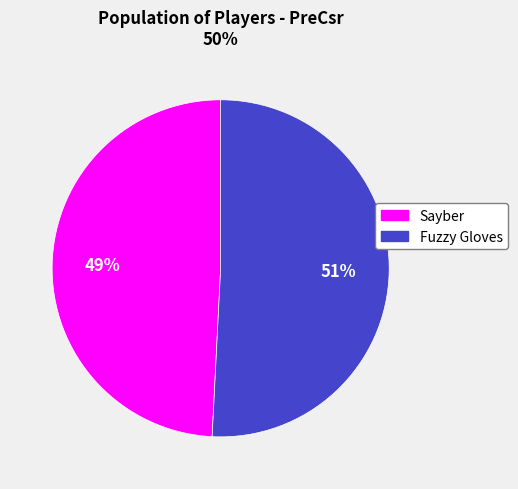

Approximately how many times larger is the value at Sayber compared to Fuzzy Gloves?

1.0